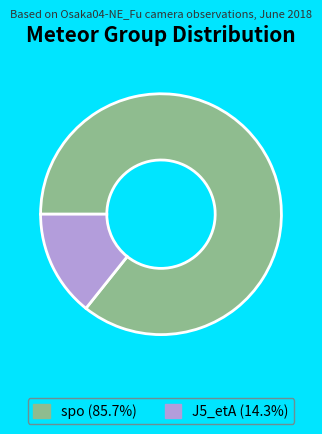

Is there any slice that represents more than half of the pie?

Yes